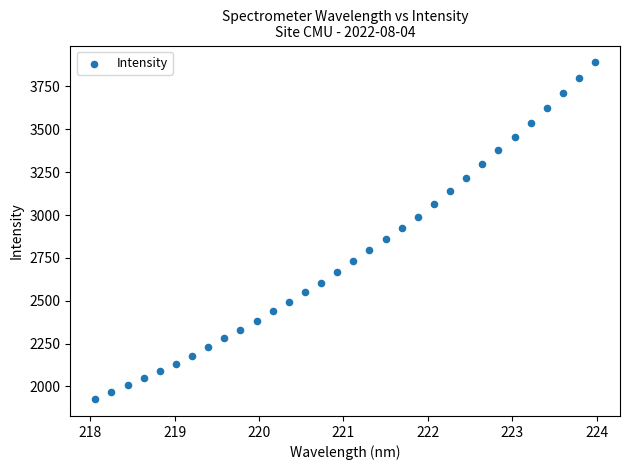

What is the range of X values (max minus min)?

5.9